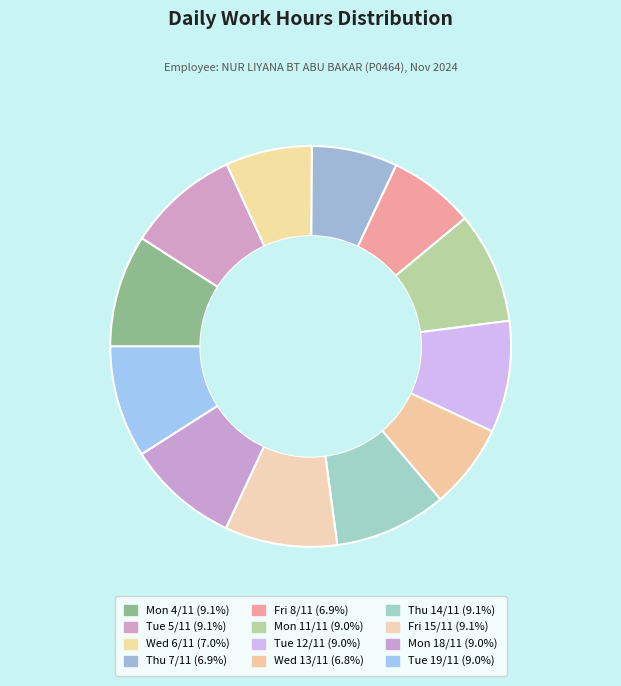

How many slices are in this pie chart?

12